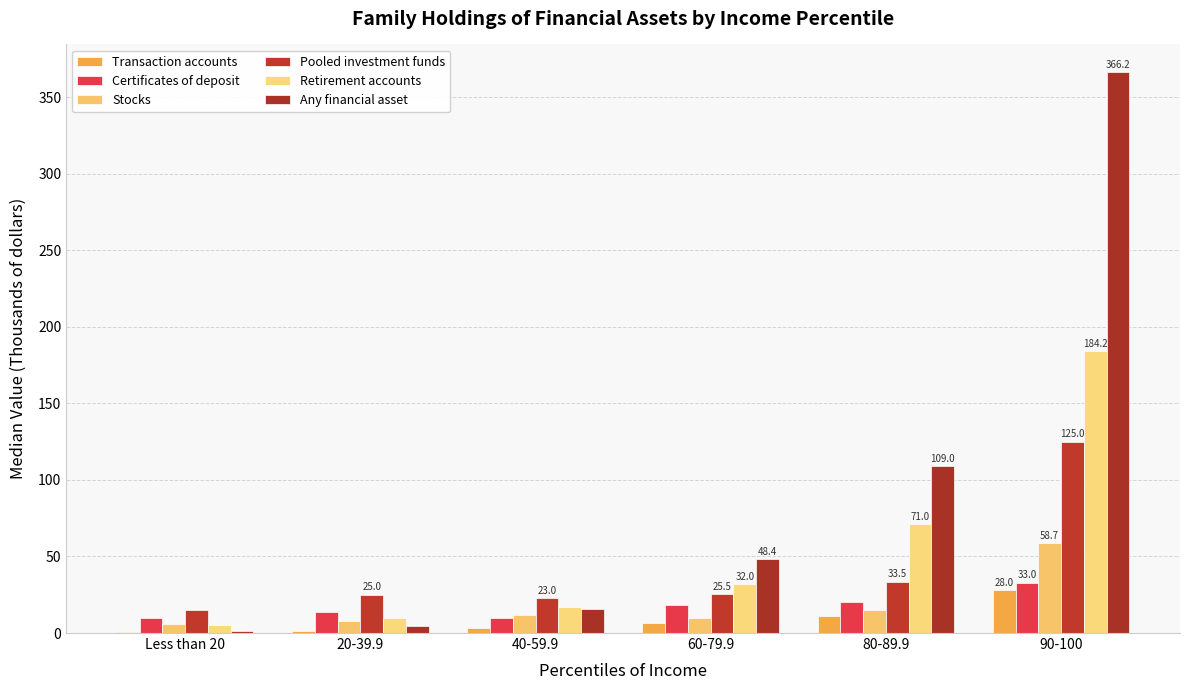

How many series are shown in this chart?

6